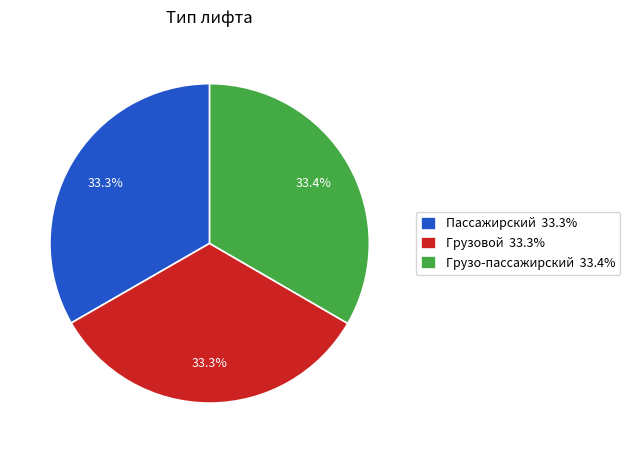

Count the number of slices in the pie.

3